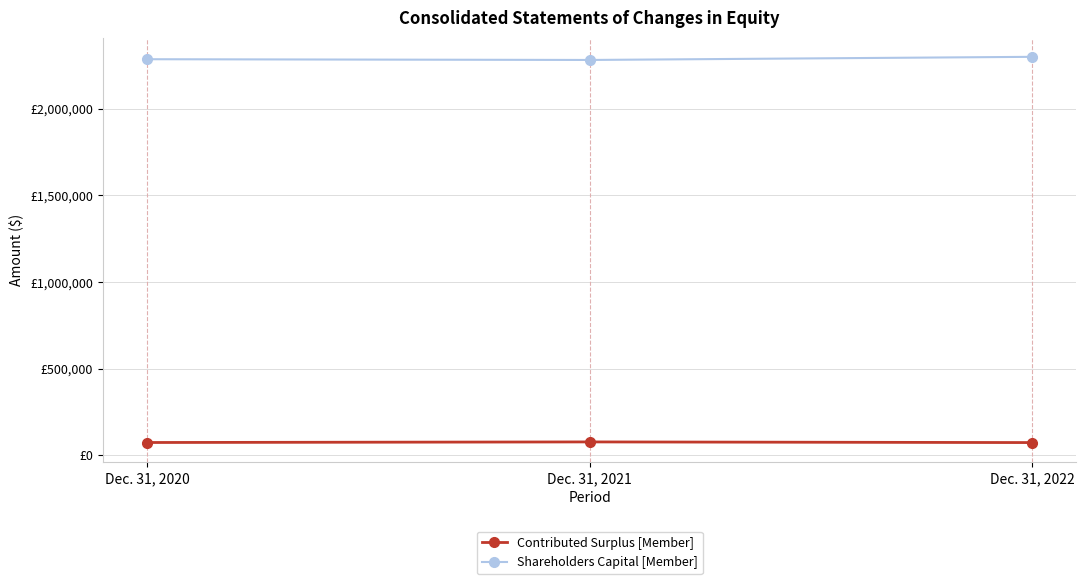

Which series has the widest spread of values?

Shareholders Capital [Member]